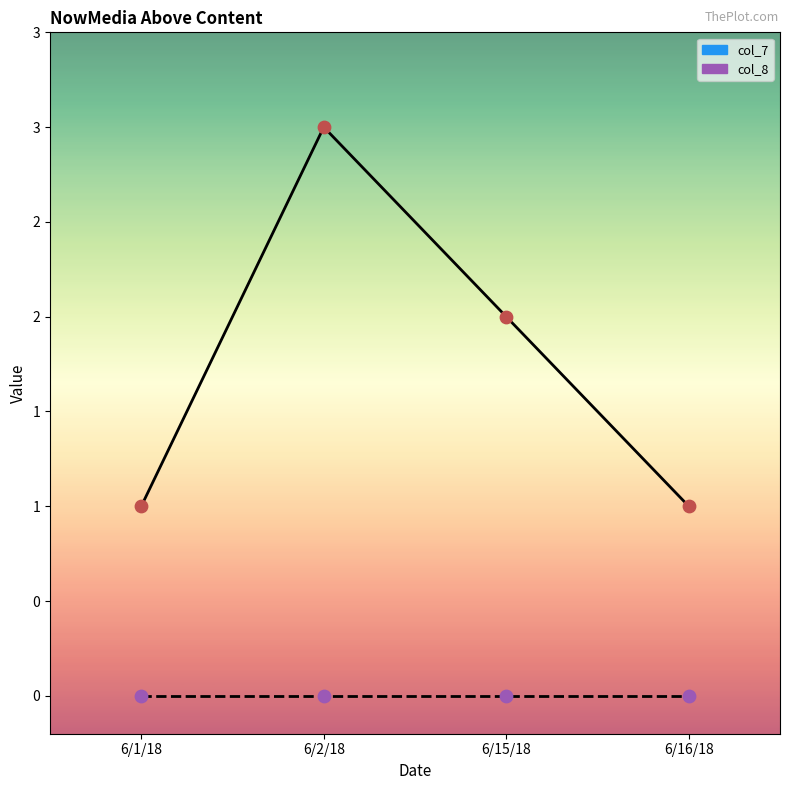

At which category is the sum across all series the highest?

6/2/18